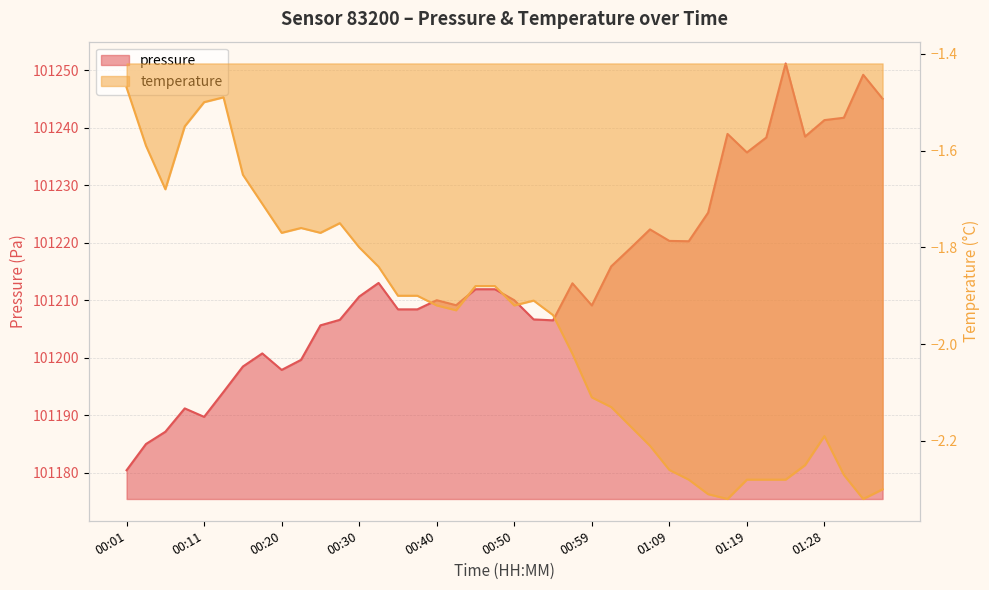

Between 00:23 and 01:26, which is larger?

01:26